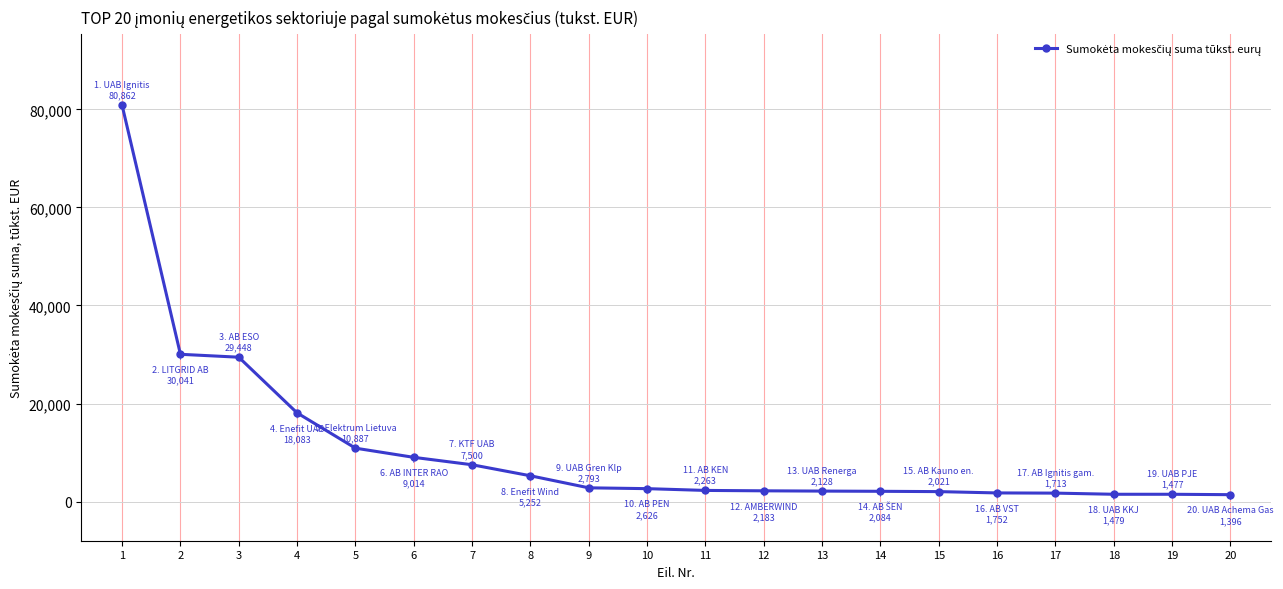

What is the value of the 3rd point from the left?

29448